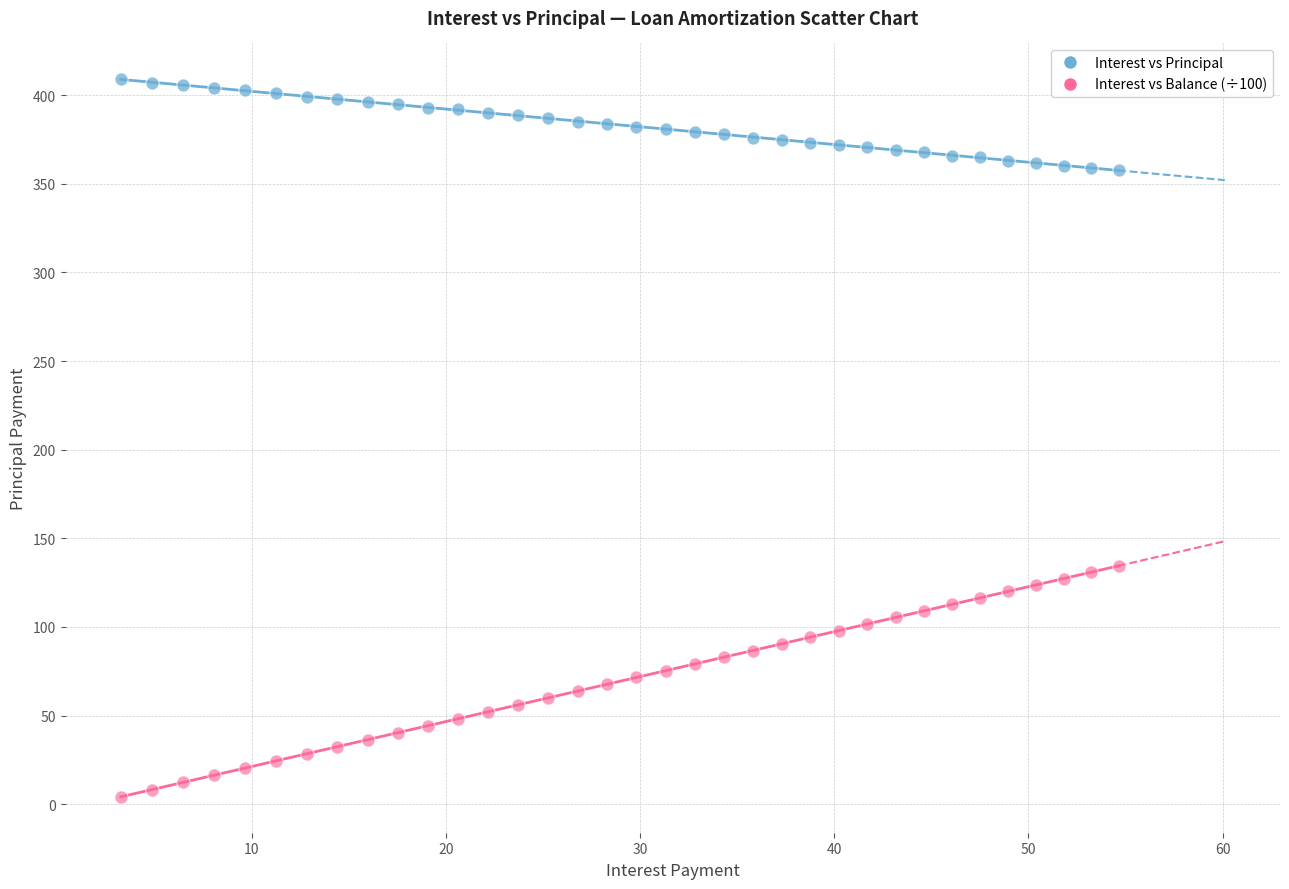

Across all data points, what is the range of Y values (max minus min)?

404.9